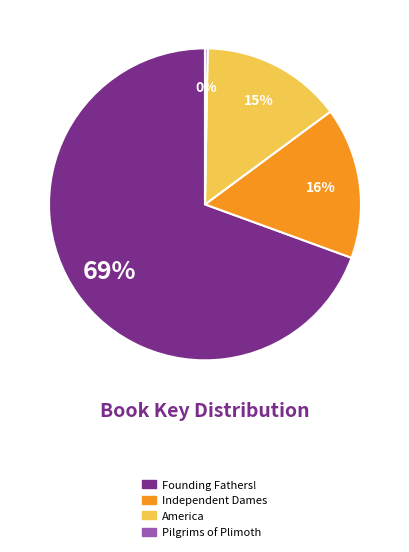

To the nearest percent, what percentage of the pie is America?

15%